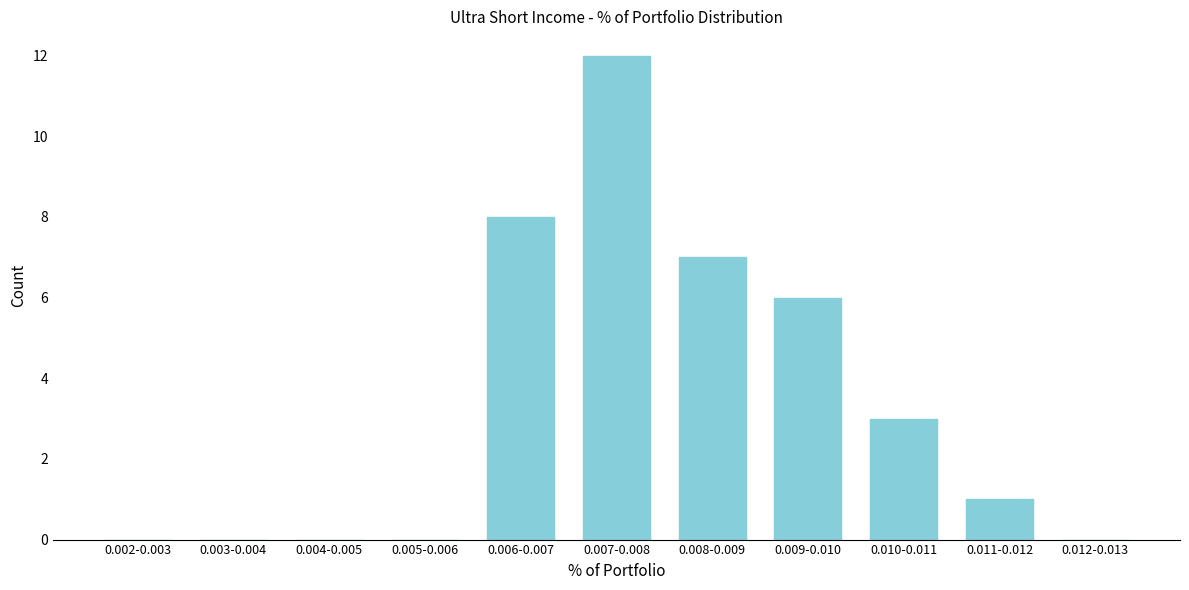

Reading right to left, transcribe all the data shown in this chart.

0.012-0.013=0	0.011-0.012=1	0.010-0.011=3	0.009-0.010=6	0.008-0.009=7	0.007-0.008=12	0.006-0.007=8	0.005-0.006=0	0.004-0.005=0	0.003-0.004=0	0.002-0.003=0